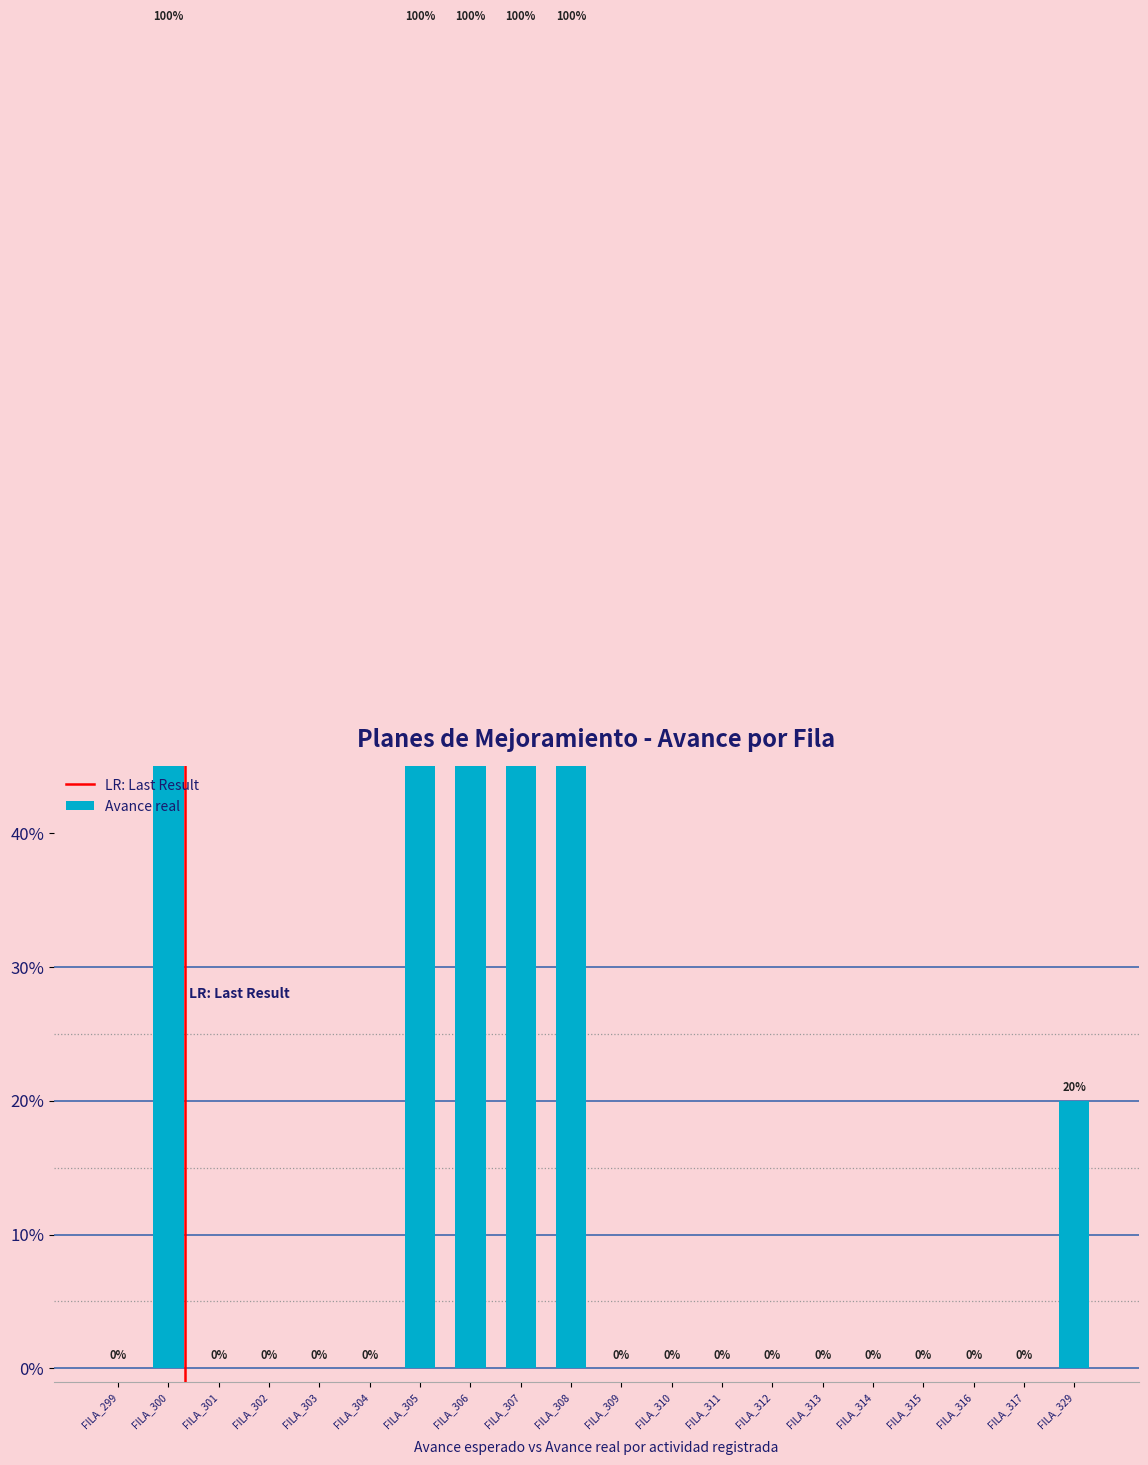

How many series are shown in this chart?

1